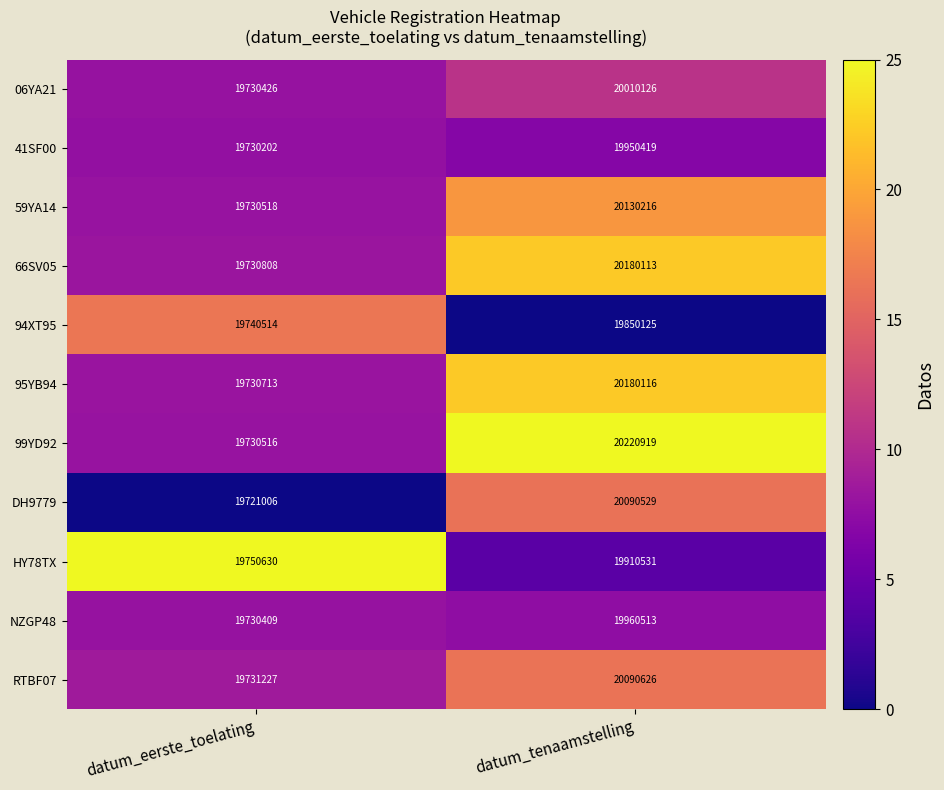

How many data points does each series have?

2